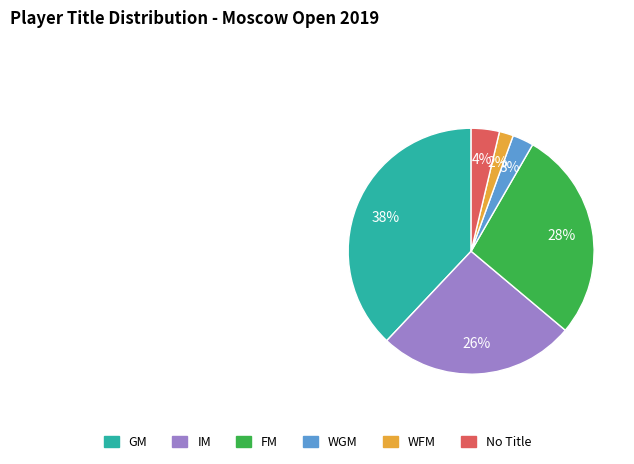

To the nearest percent, what portion does WGM represent?

3%